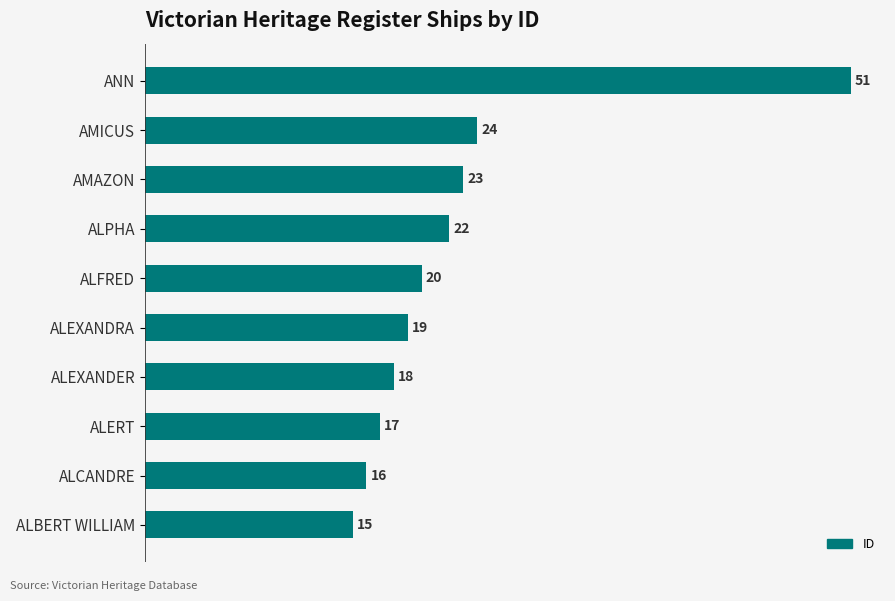

What is the difference between the maximum and minimum values?

36